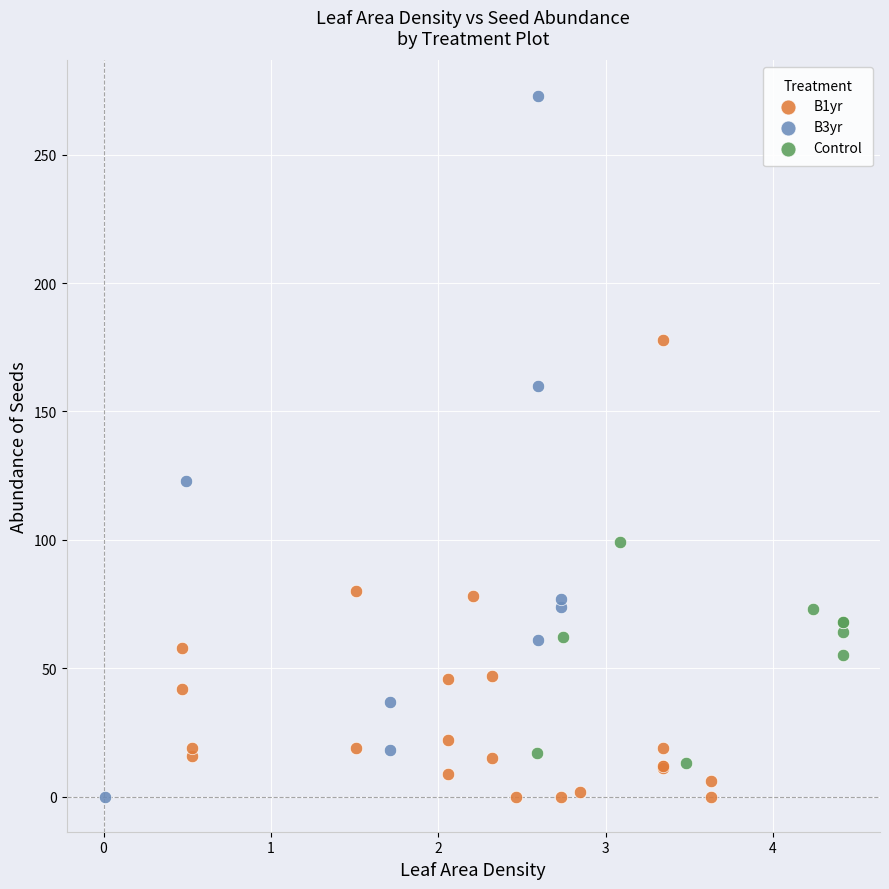

Which series reaches the maximum Y coordinate?

B3yr